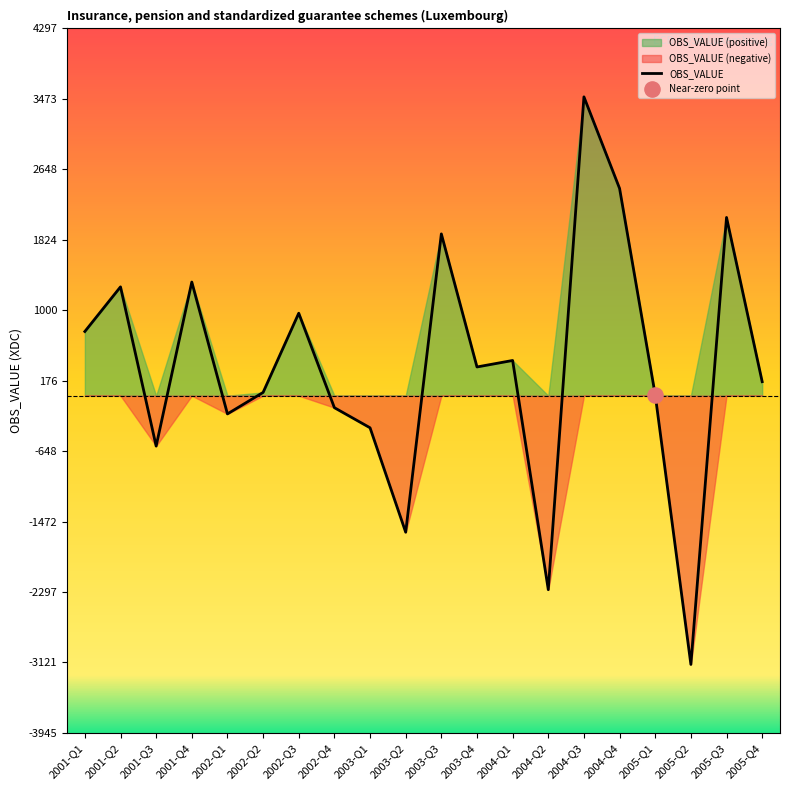

What is the change in value from 2005-Q3 to 2005-Q4?

-1921.8